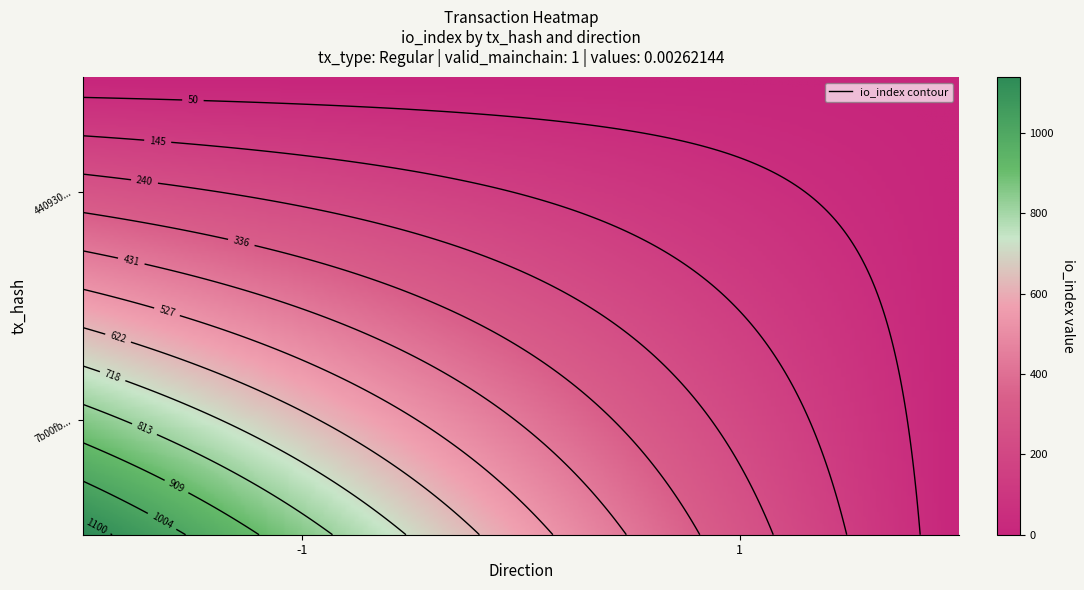

Which series has the largest total across all categories?

7b00fb1b1f0eb206430c2a09805c17666a490bc